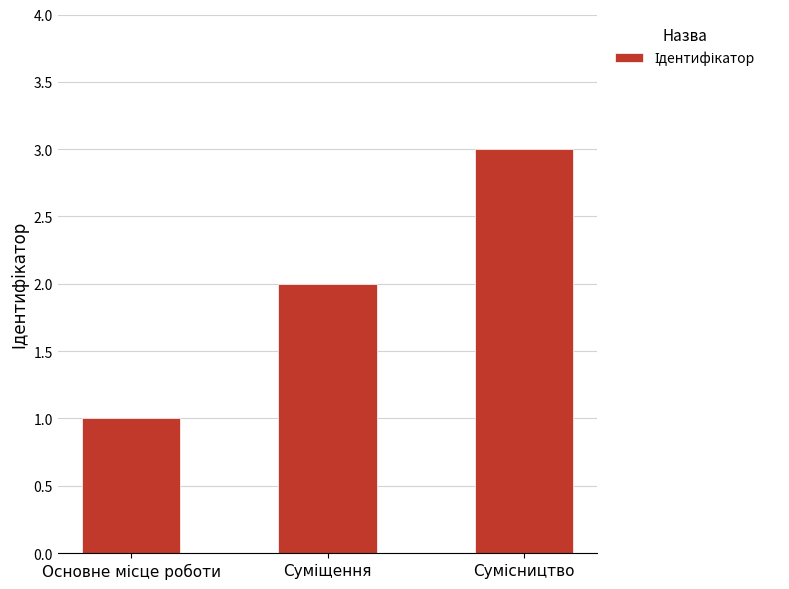

What is the sum of all values?

6